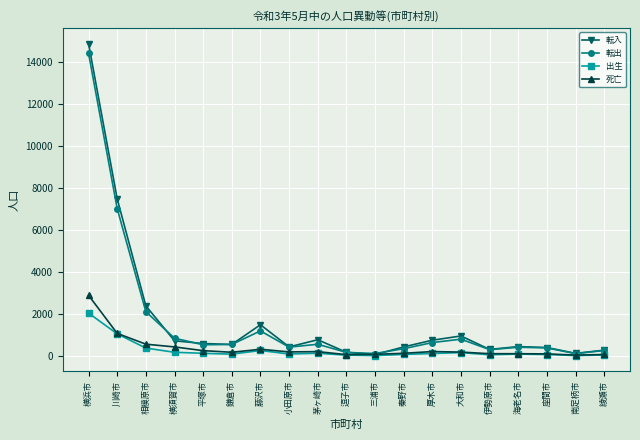

What is the minimum value shown in the chart?

9